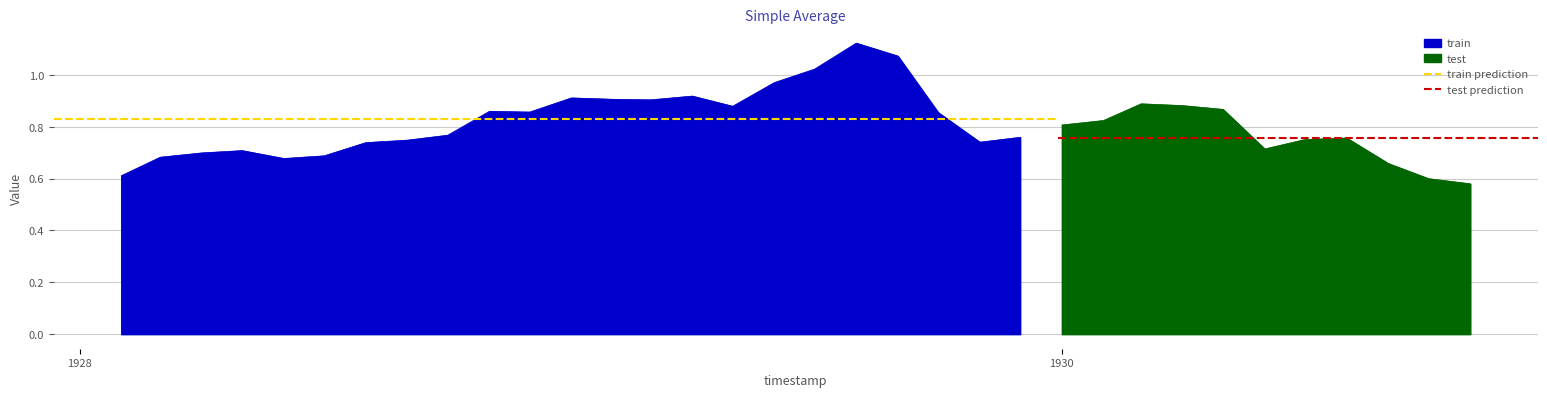

True or false: test prediction has a value of 1.1 at 1928.

False